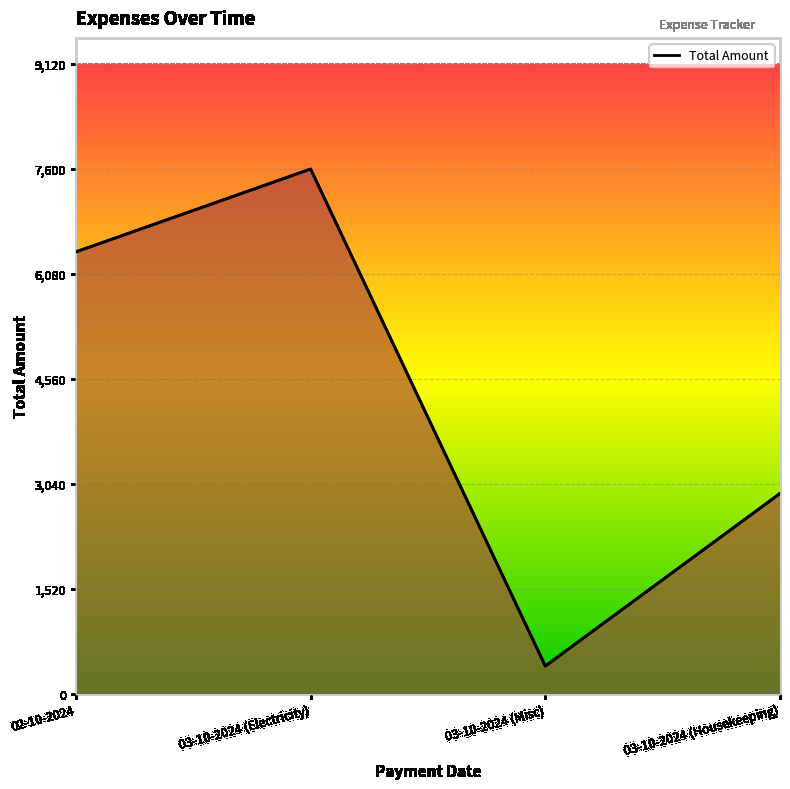

What position from the right is 03-10-2024 (Misc)?

2